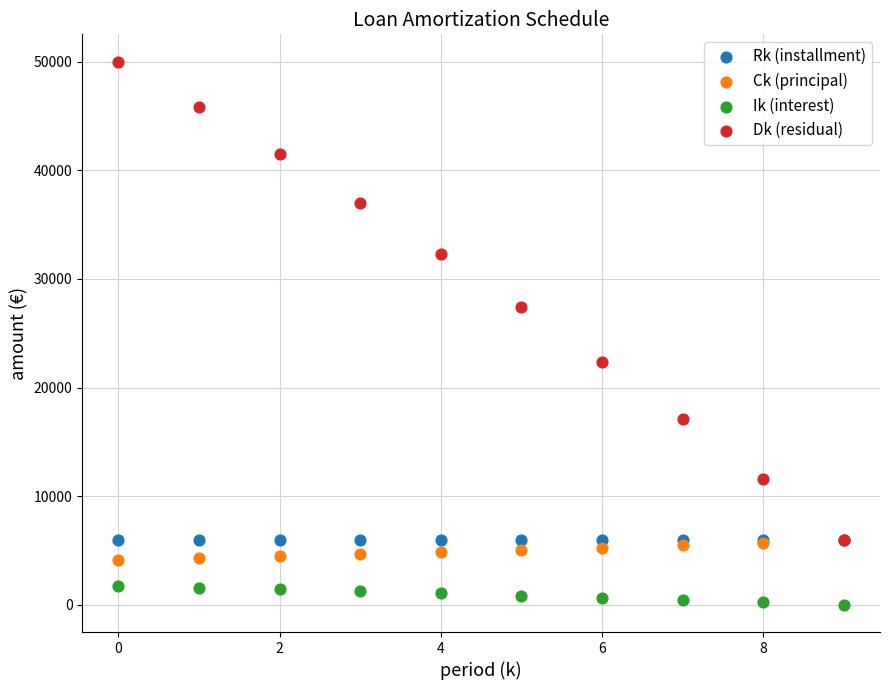

What are all the series names shown in the legend?

Rk (installment), Ck (principal), Ik (interest), Dk (residual)